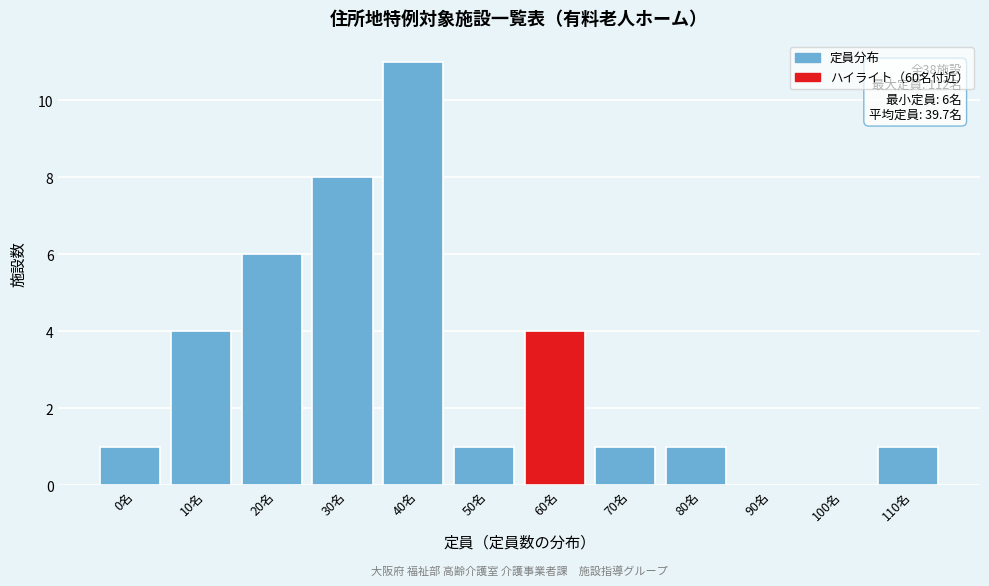

Reading right to left, list all the values displayed in this chart.

110名=1	100名=0	90名=0	80名=1	70名=1	60名=4	50名=1	40名=11	30名=8	20名=6	10名=4	0名=1